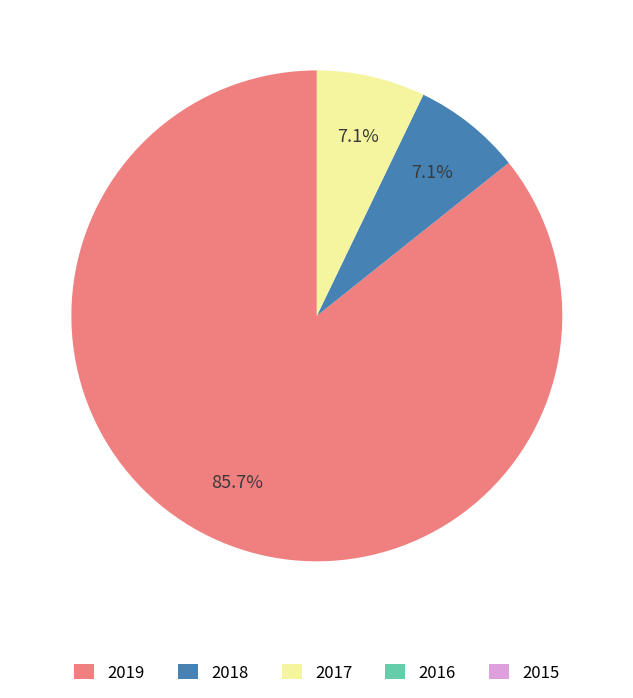

Combined, do 2019 and 2018 account for over 50%?

Yes